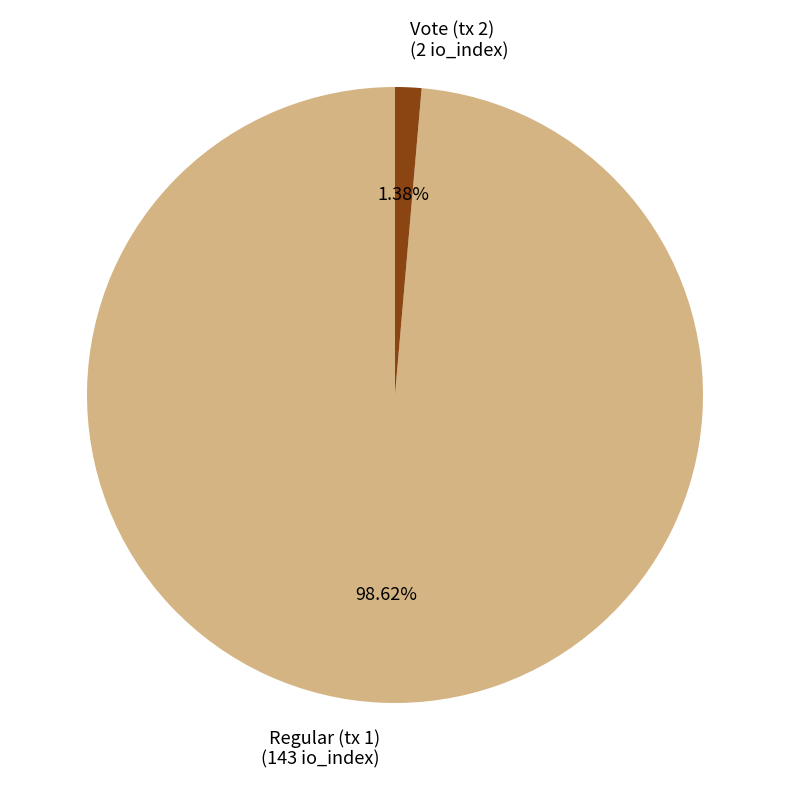

Which slice is the smallest?

Vote (tx 2)